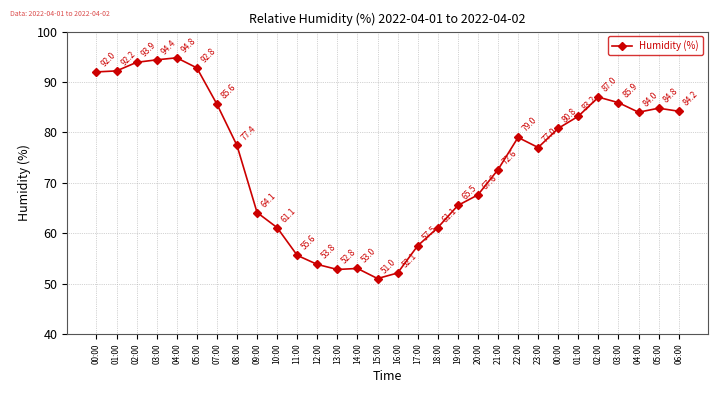

What is the greatest value displayed?

94.8